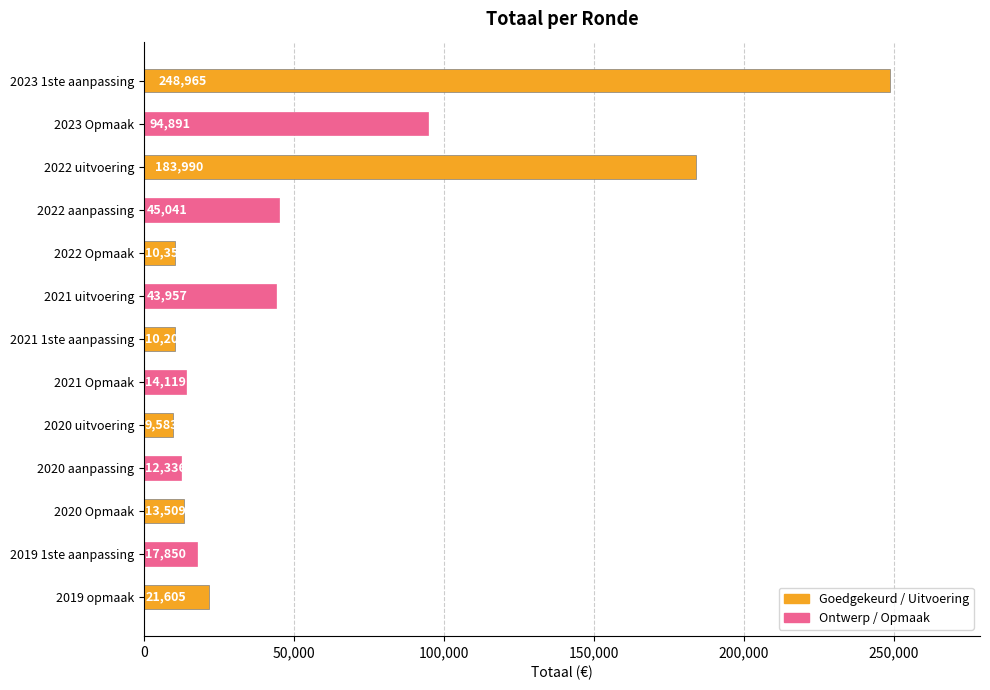

Reading bottom to top, what are all the values shown in this chart?

21605	17850	13509	12336	9583	14119	10200	43957	10350	45041	183990	94891	248965